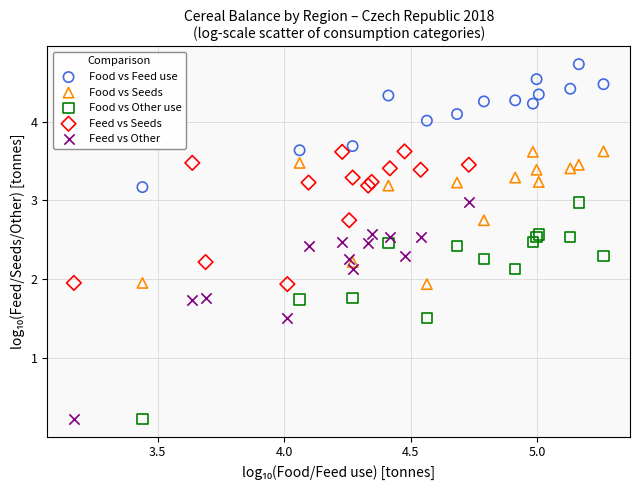

Which series contains the highest Y value?

Food vs Feed use